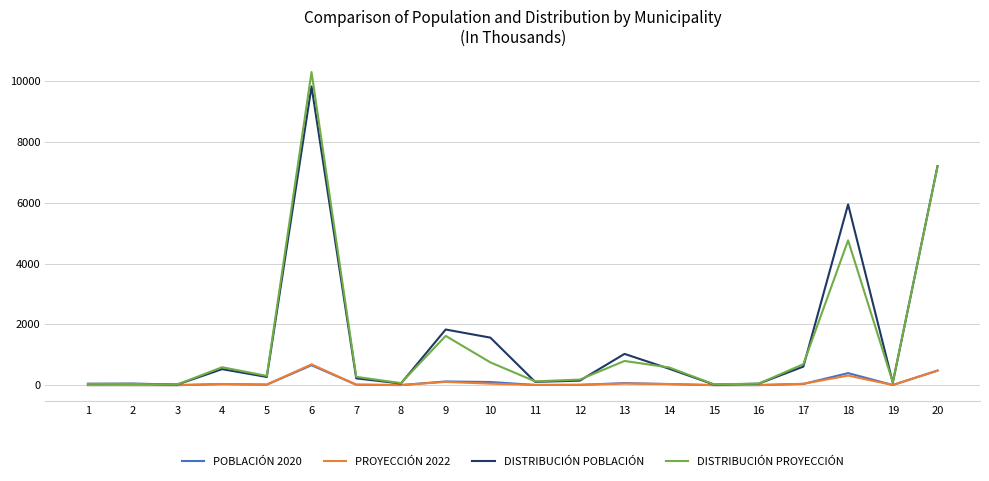

Is it true that POBLACIÓN 2020 equals 656.5 at 6?

True